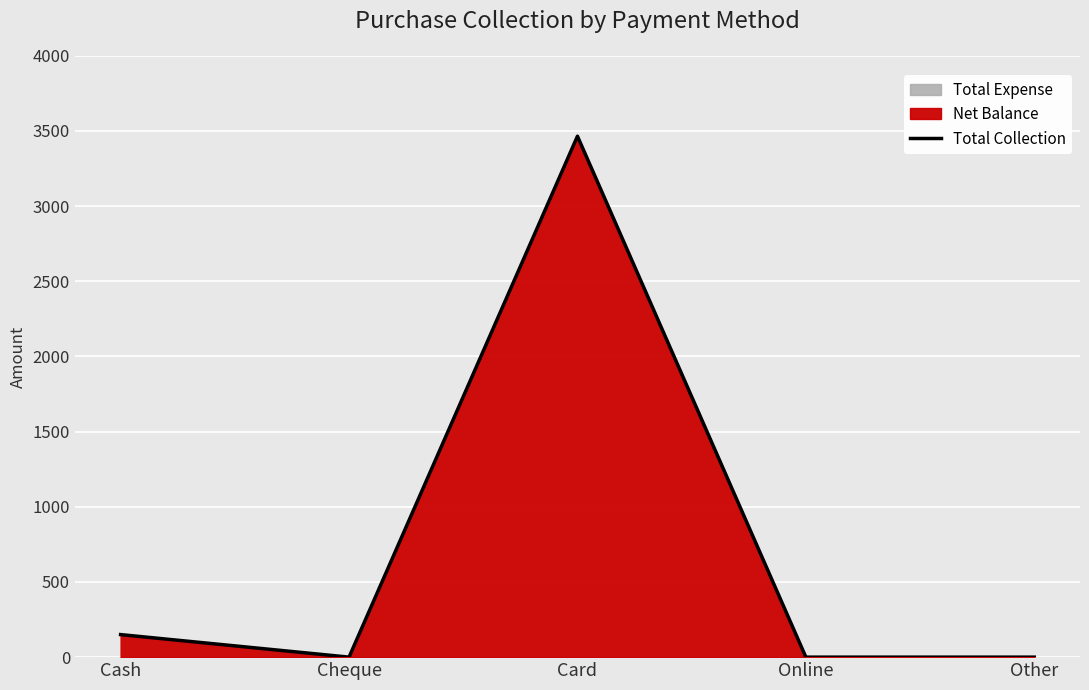

What is the greatest value displayed?

3465